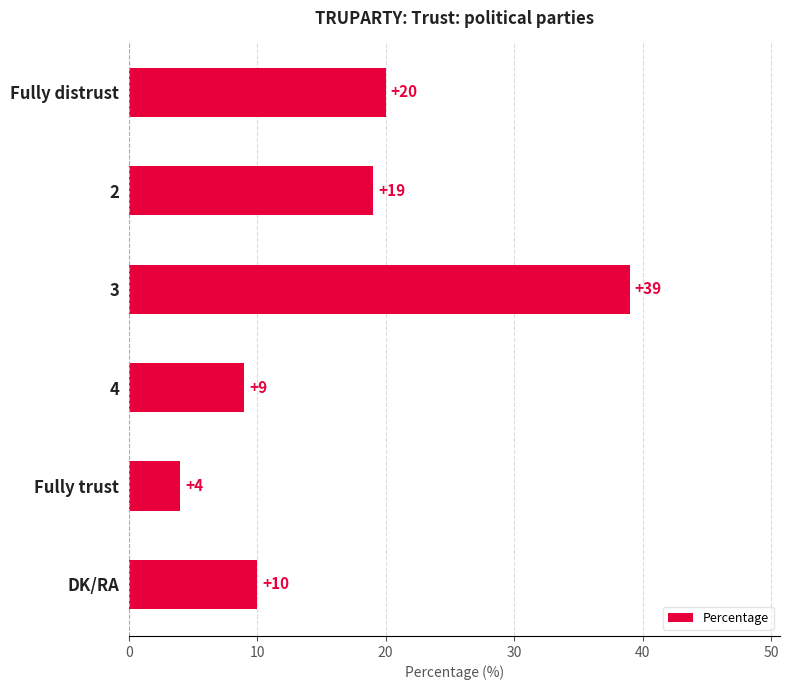

Does the chart contain any negative values?

No